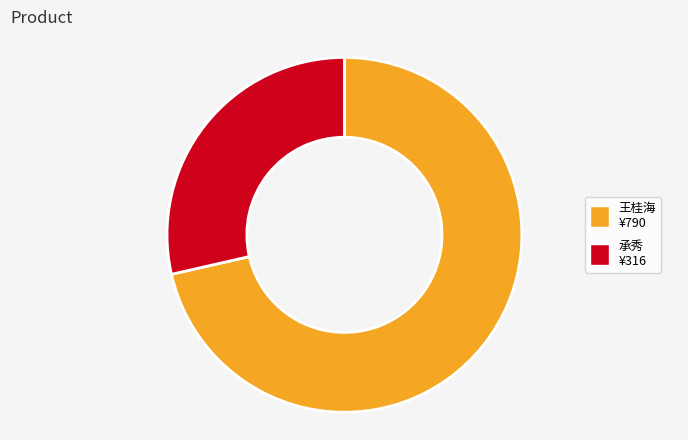

Does any single category account for the majority?

Yes